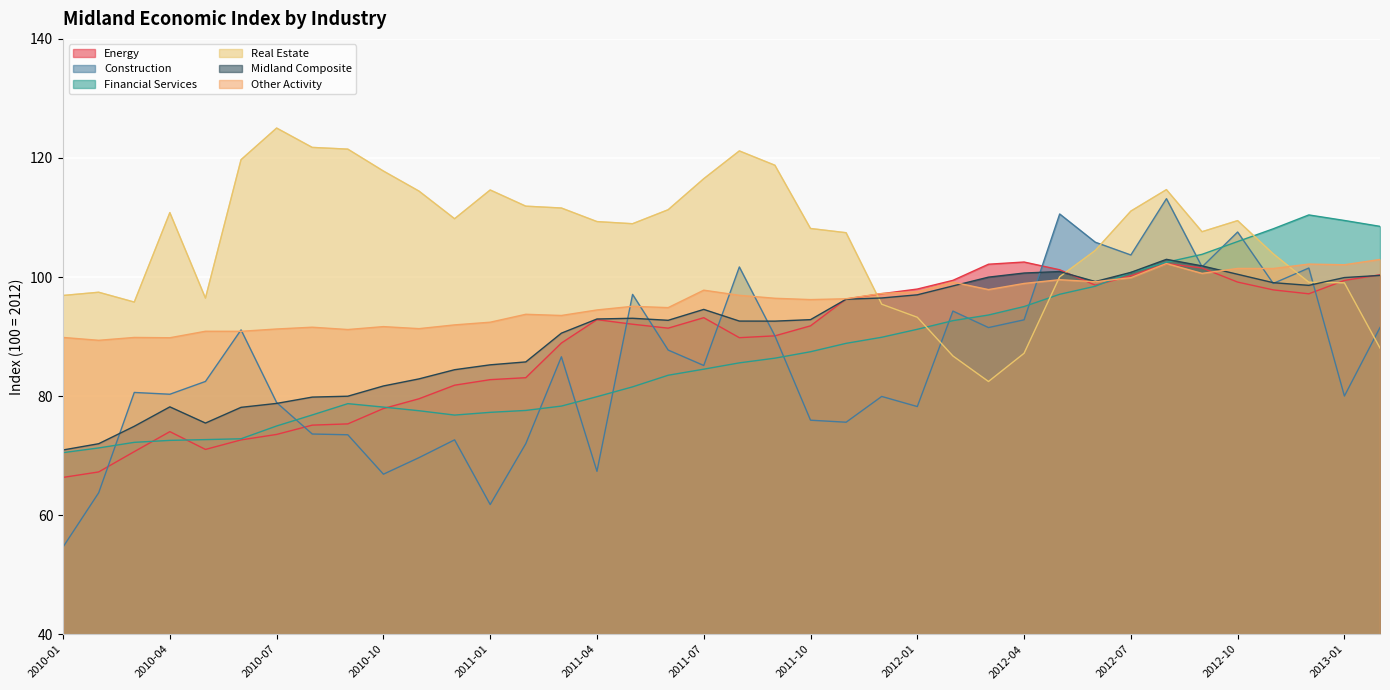

At which label is Other Activity closest to 96?

2011-10